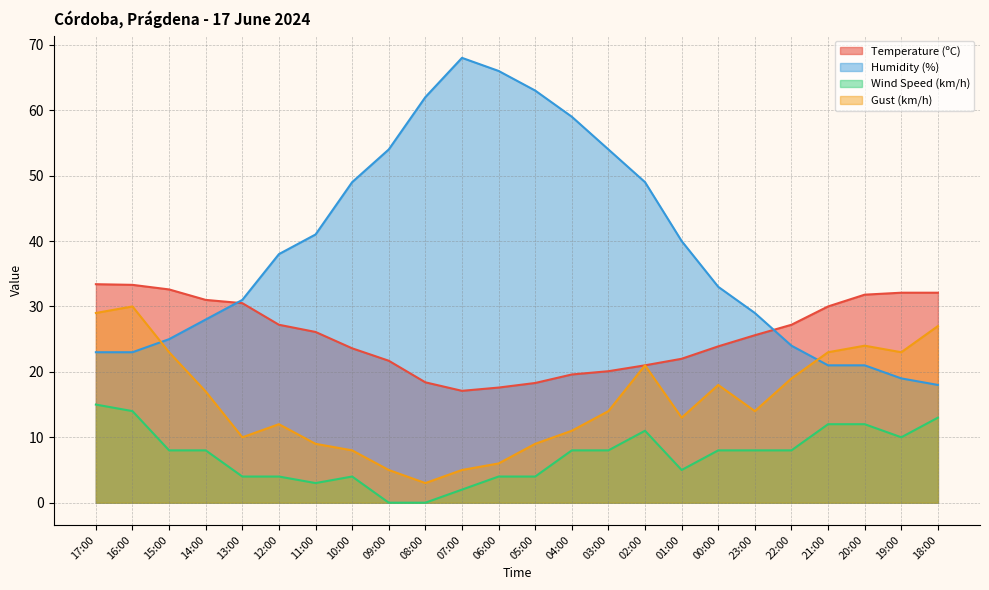

True or false: Wind Speed (km/h) and Gust (km/h) intersect in this chart.

False